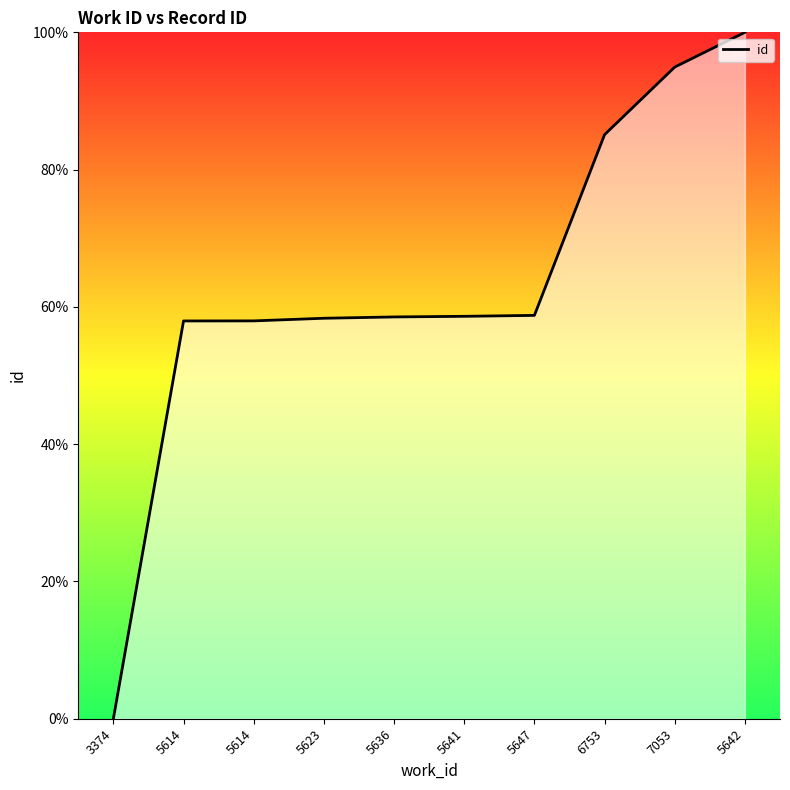

Does the chart display data point markers on the line(s)?

No